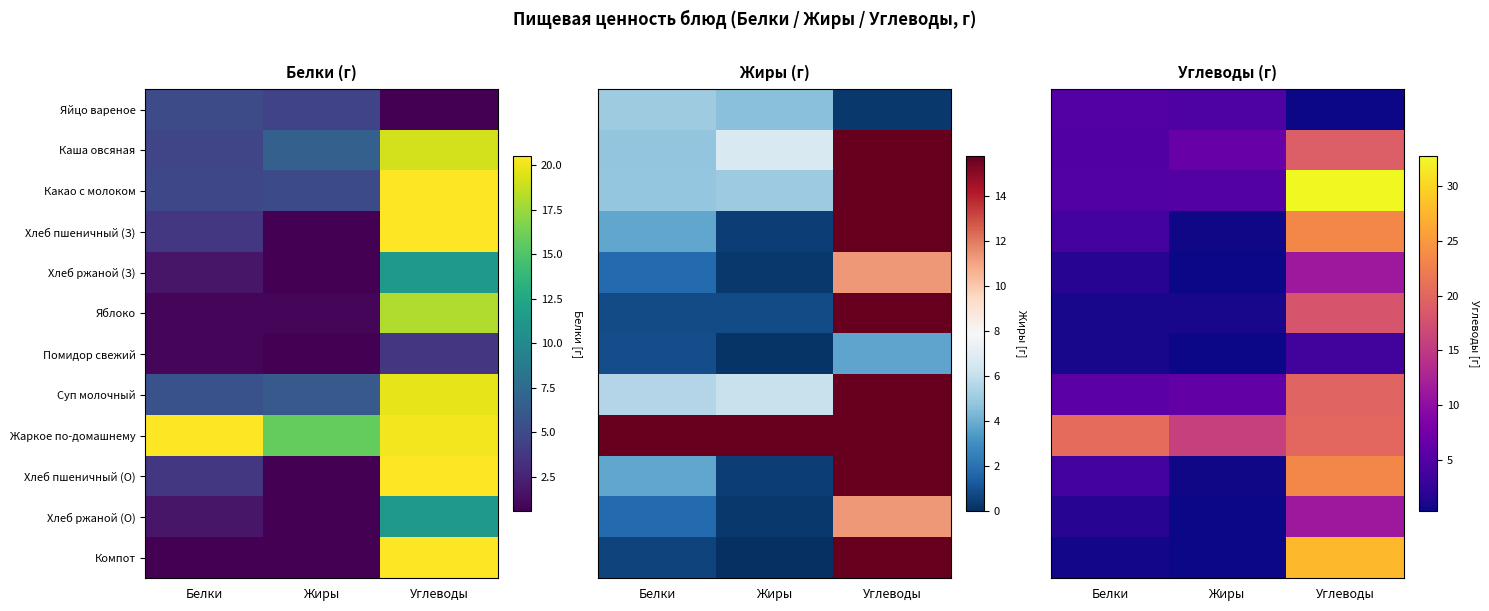

At which label does Компот reach its minimum?

Жиры